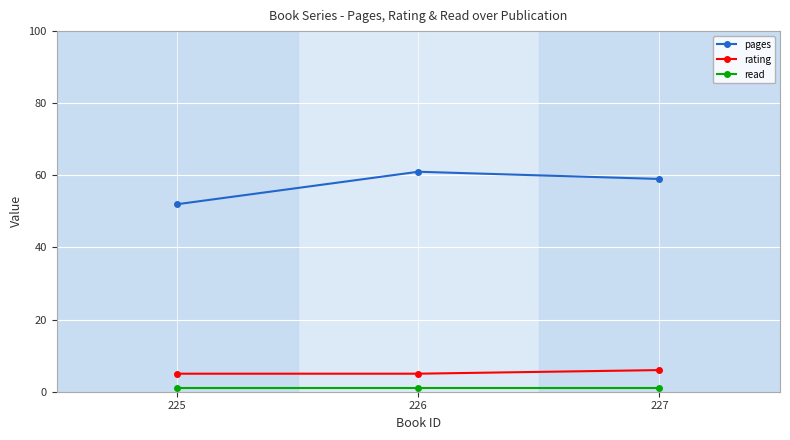

What is the difference between the maximum and minimum values in the rating series?

1